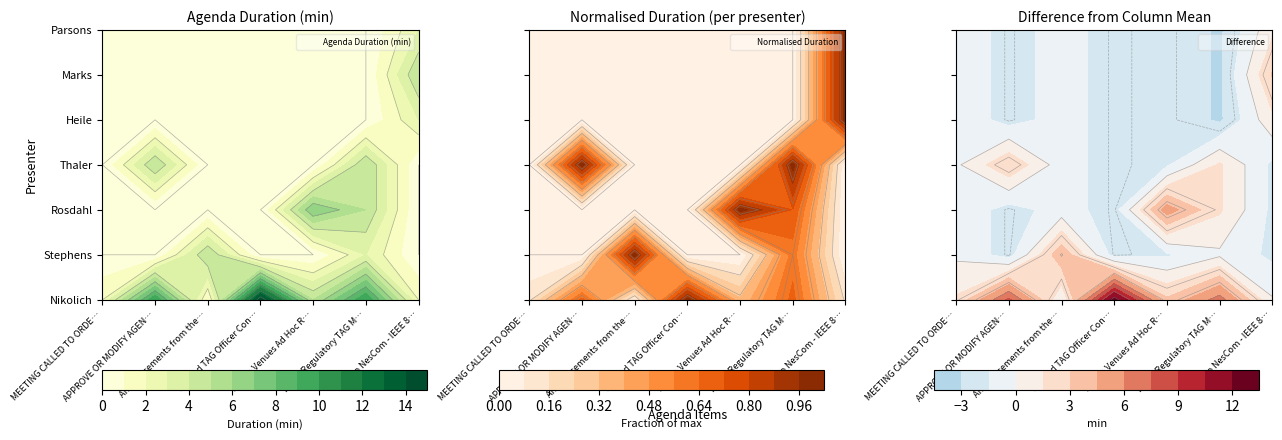

What is the spread (max minus min) of values at PAR to NesCom - IEEE 802.15.12?

5